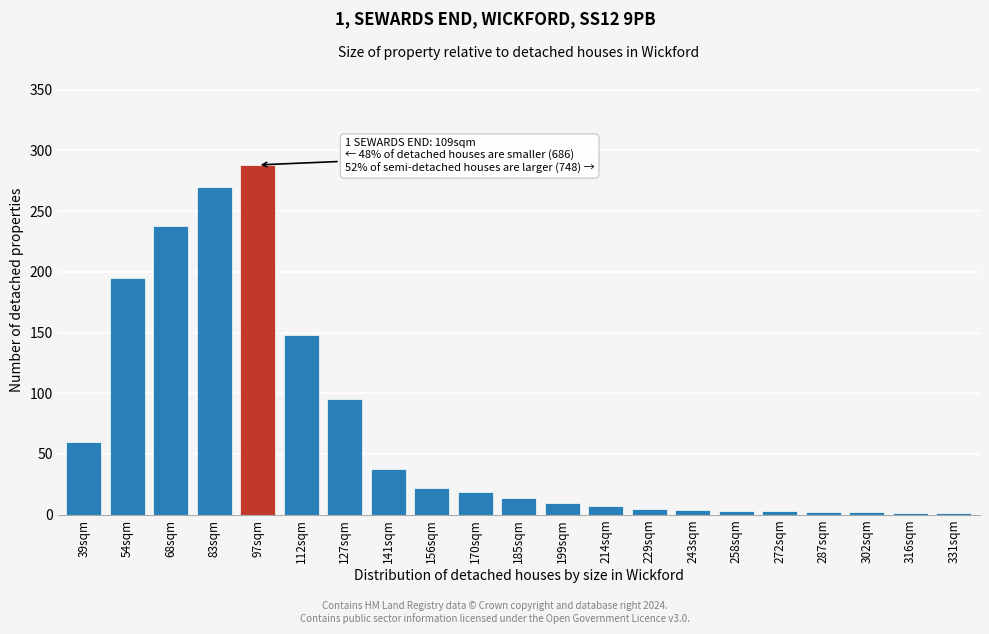

What is the change in value from 127sqm to 199sqm?

-85